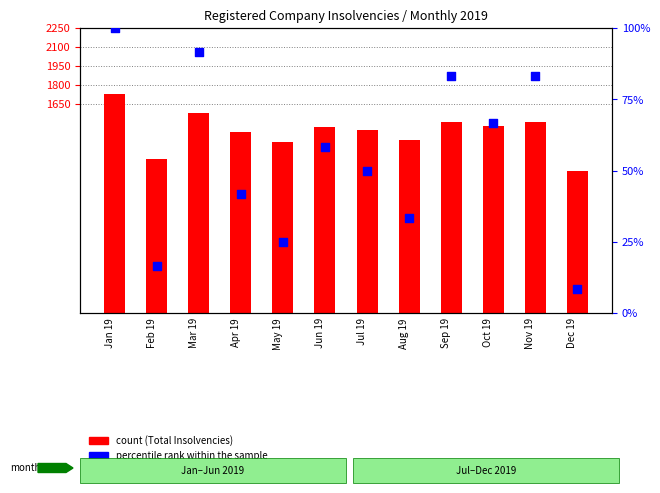

At how many categories does at least one series exceed 1297?

10